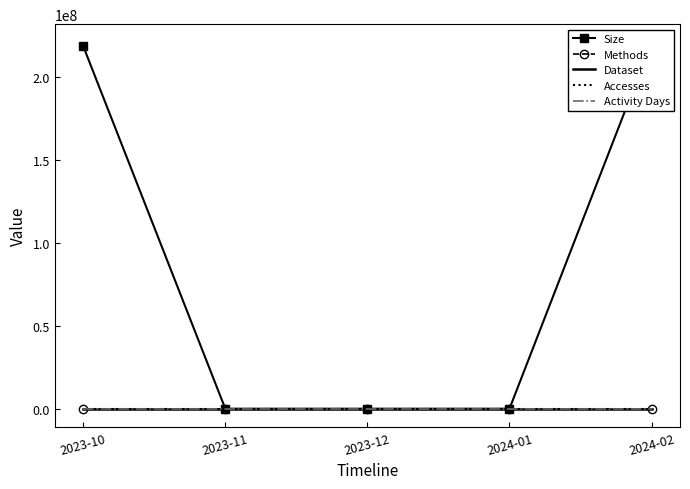

What is the label of the 4th point from the left?

2024-01